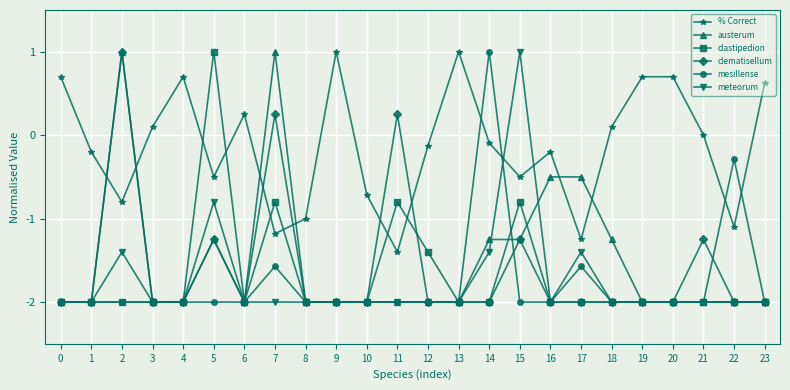

Count the number of data series in this chart.

6